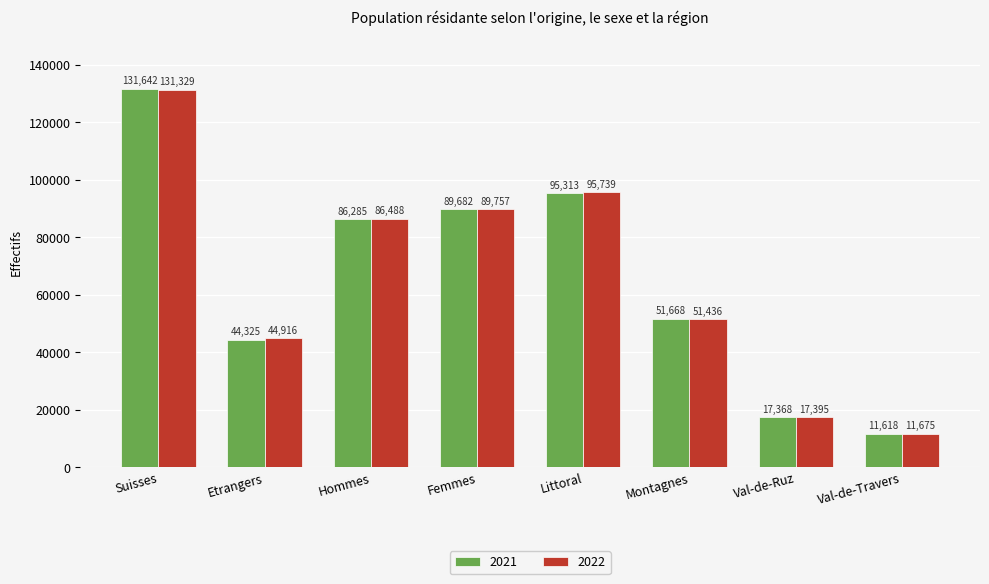

Reading right to left, list all the values displayed in this chart.

2021: 11618	17368	51668	95313	89682	86285	44325	131642
2022: 11675	17395	51436	95739	89757	86488	44916	131329